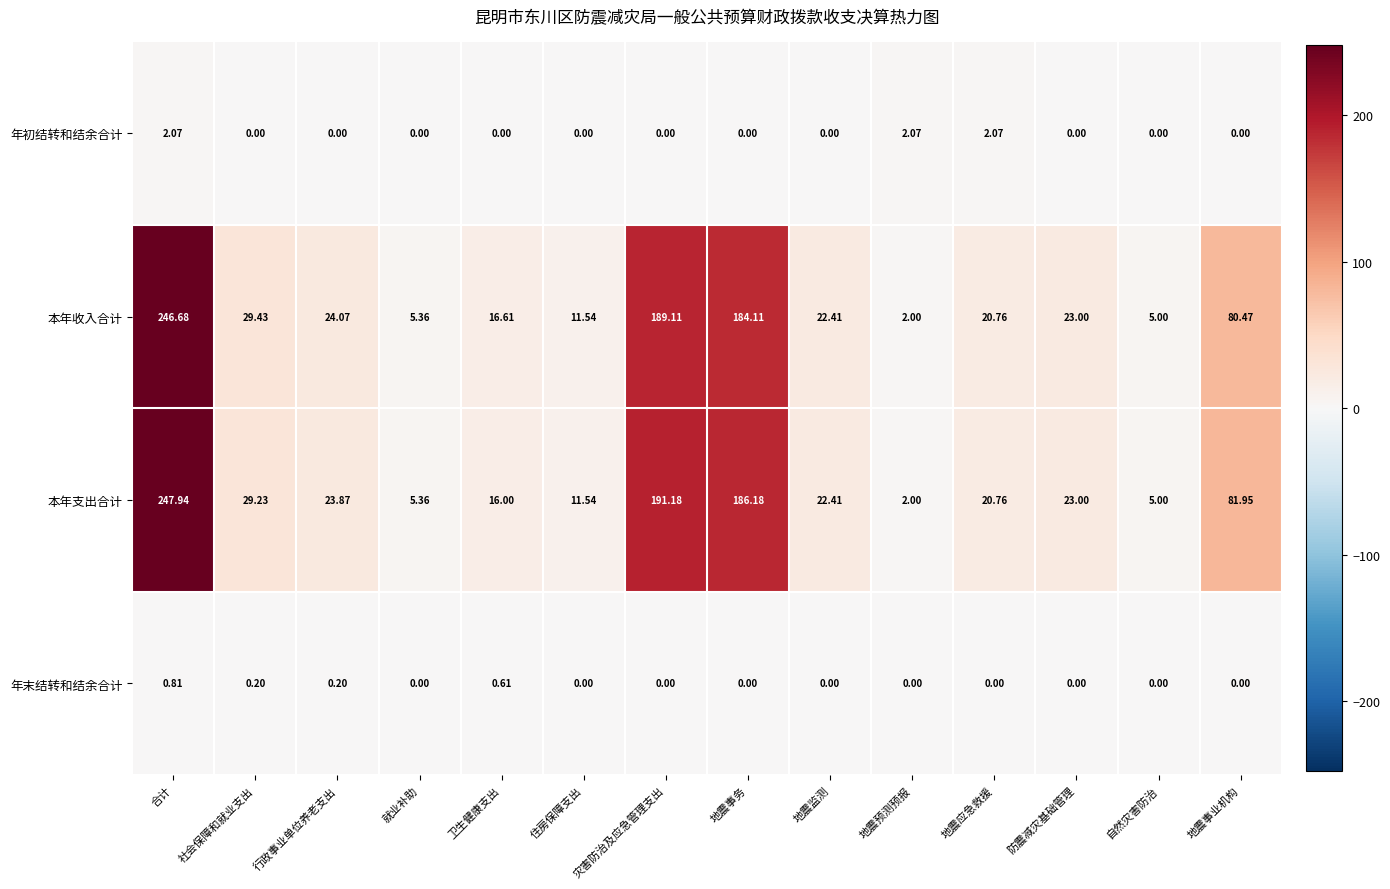

How many categories are shown in the chart?

14